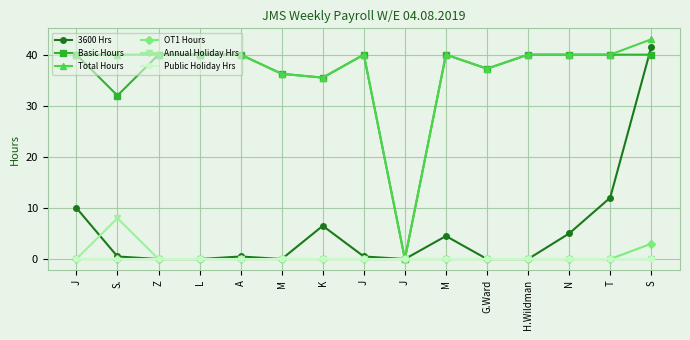

Which category has the lowest value in the Annual Holiday Hrs series?

J